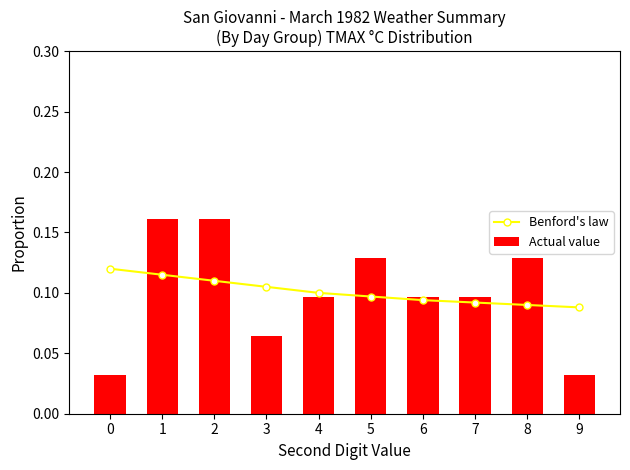

Which category has the highest value across all series?

1